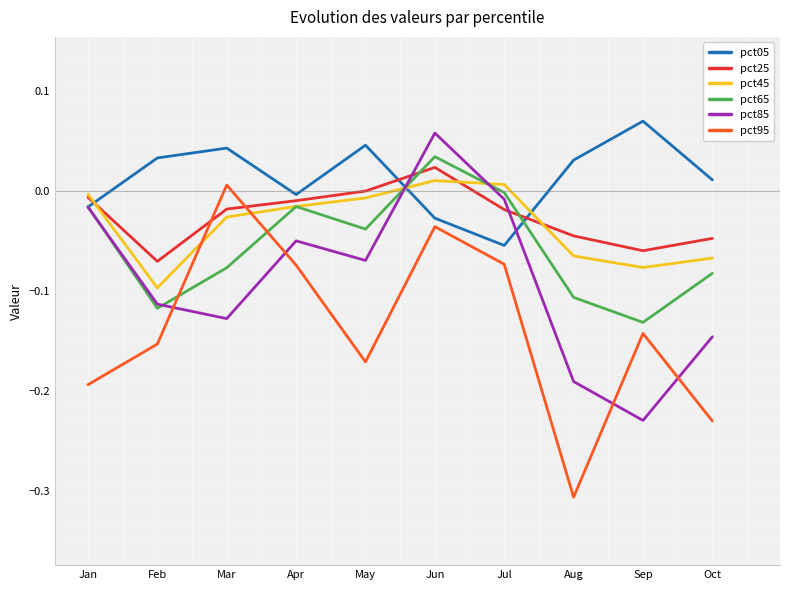

What is the difference between the pct95 values at Jan and Jun?

0.2